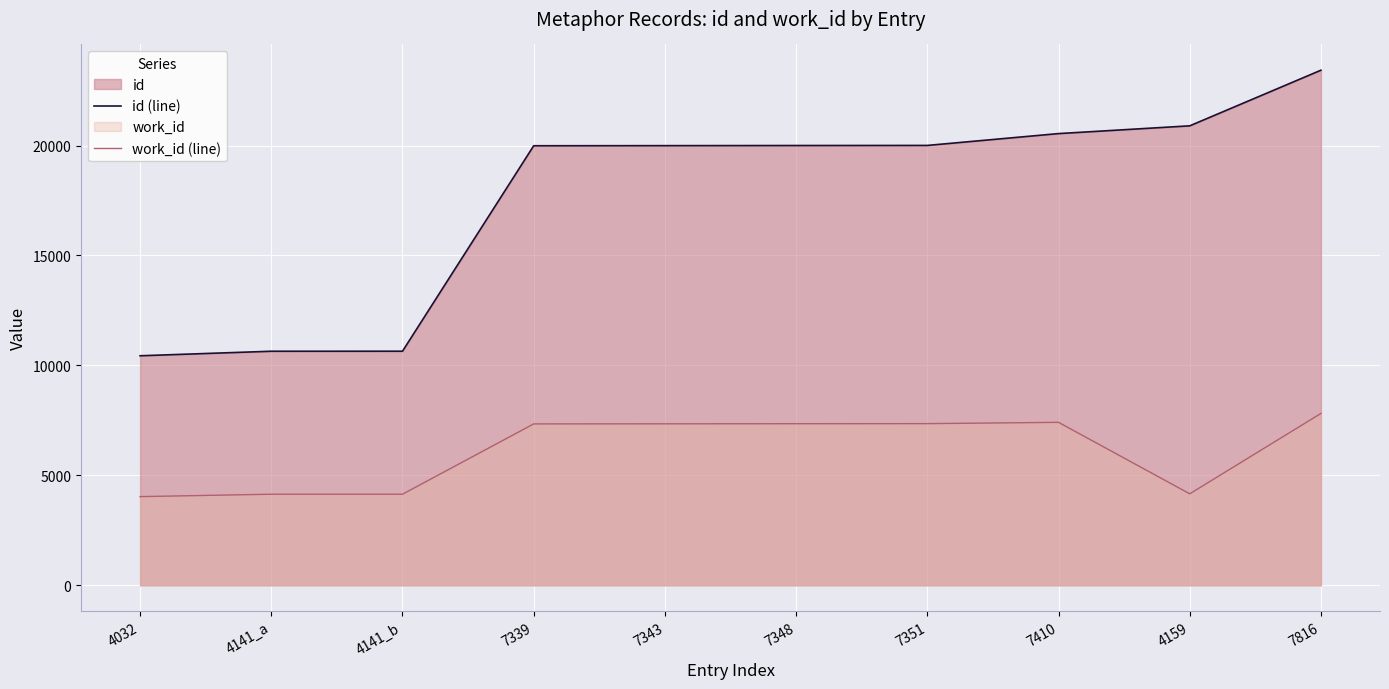

Between 4141_a and 7348, which is larger?

7348